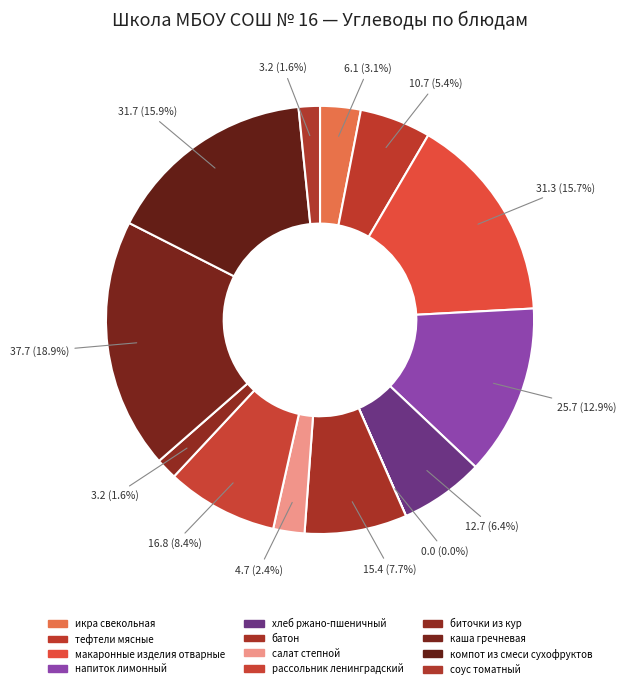

To the nearest percent, what is the difference between the largest and smallest slice percentages?

19%